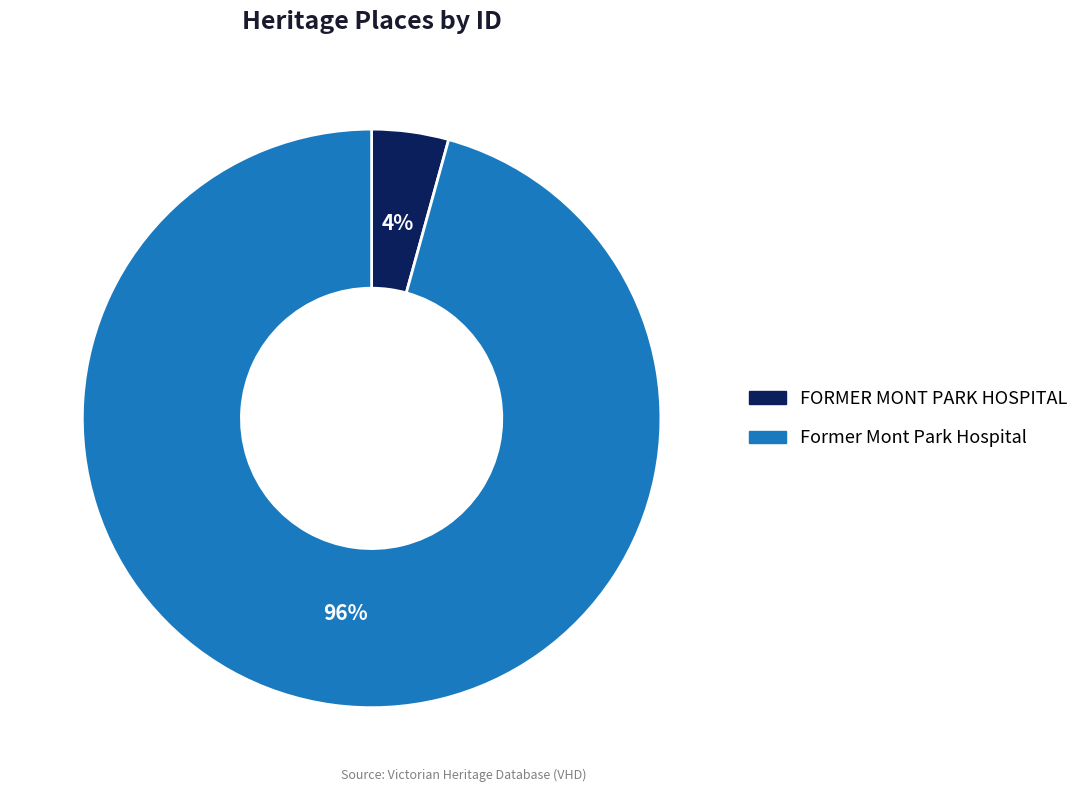

Is it true that FORMER MONT PARK HOSPITAL is 15% of the pie?

False